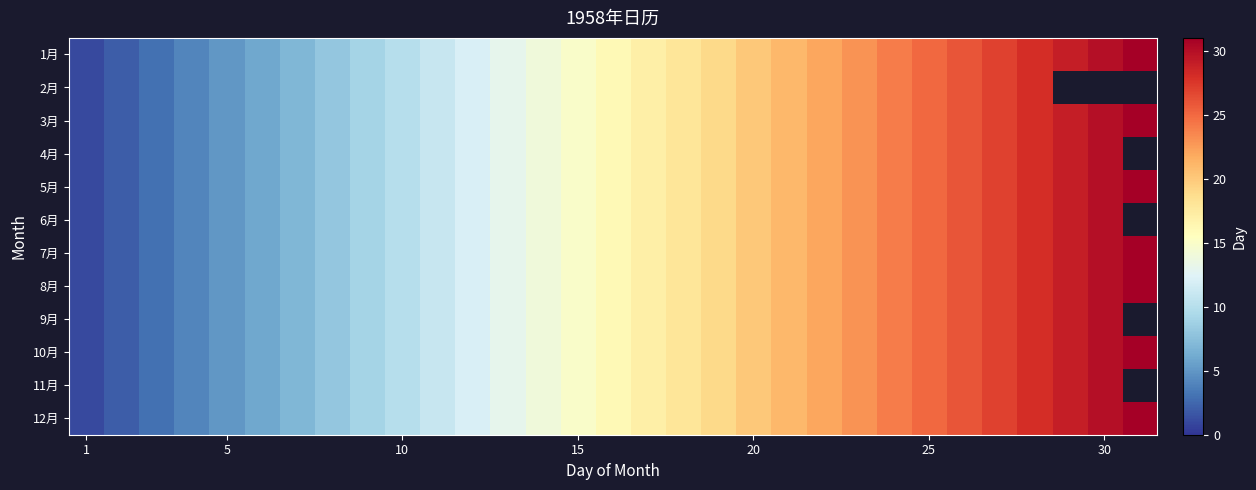

What is the smallest value displayed?

1.0